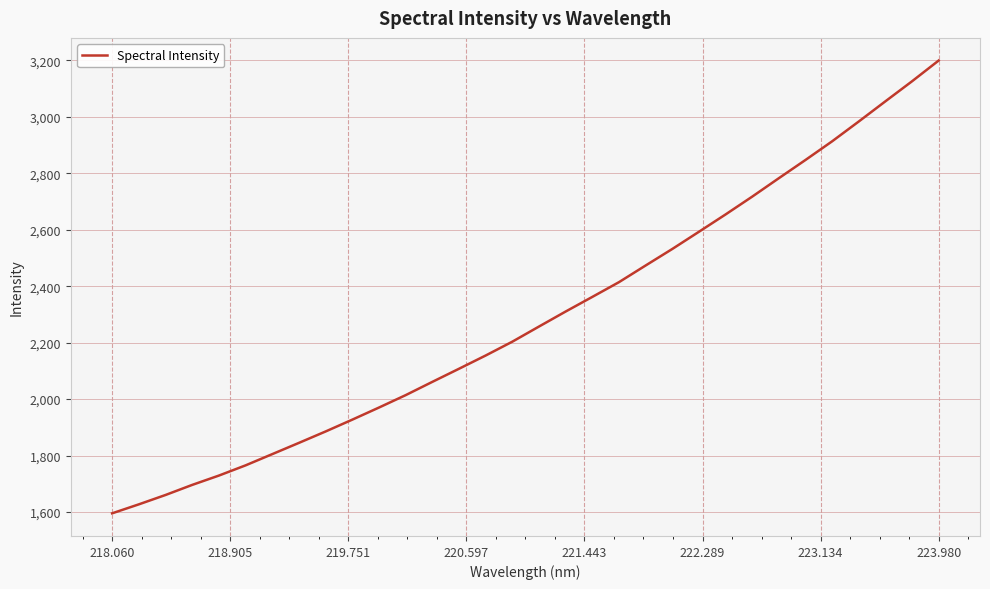

What is the smallest value displayed?

1595.7